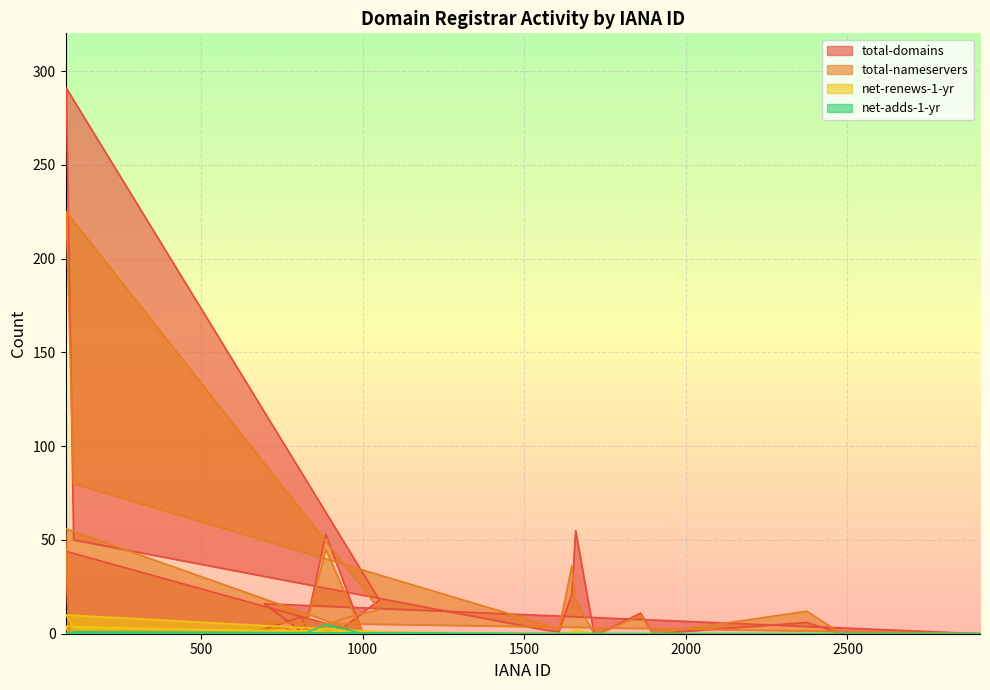

Which category has the lowest value in the net-adds-1-yr series?

670